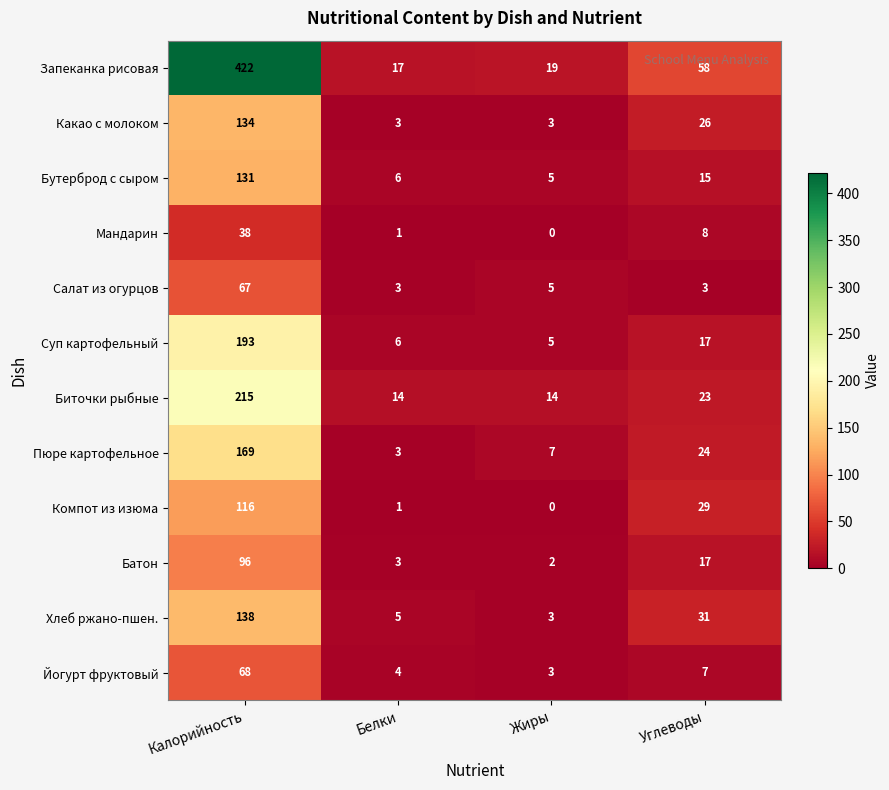

What is the total value across all series at Жиры?

66